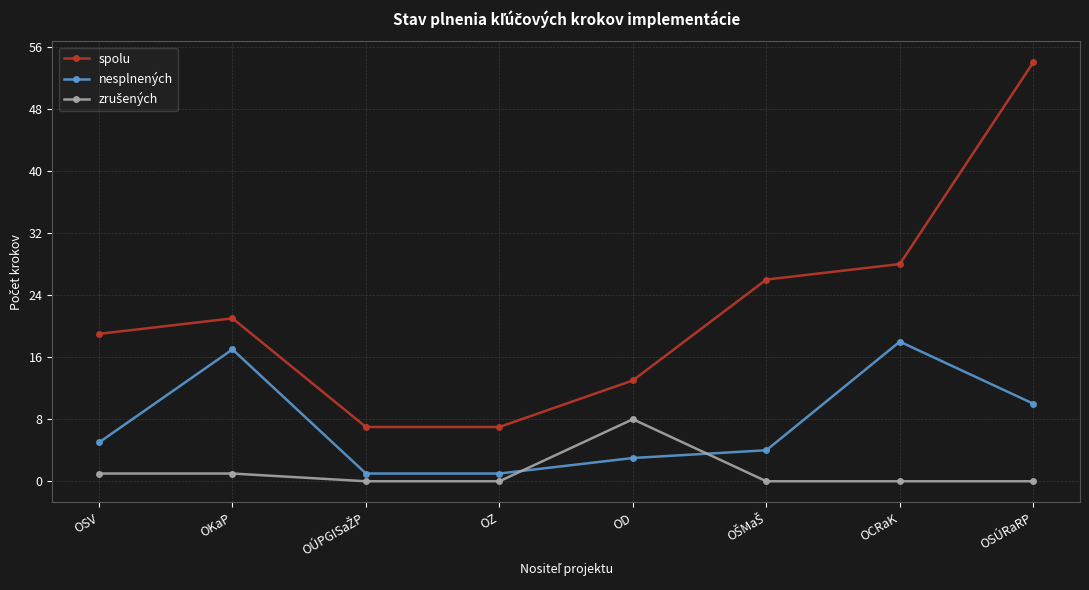

What is the total value across all series at OCRaK?

46